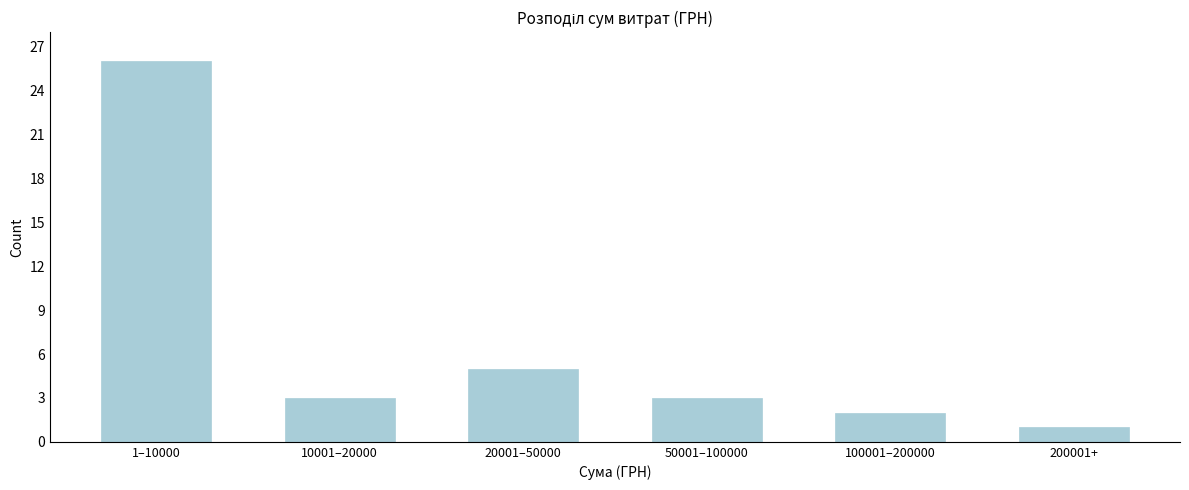

Reading left to right, transcribe all the data shown in this chart.

26	3	5	3	2	1